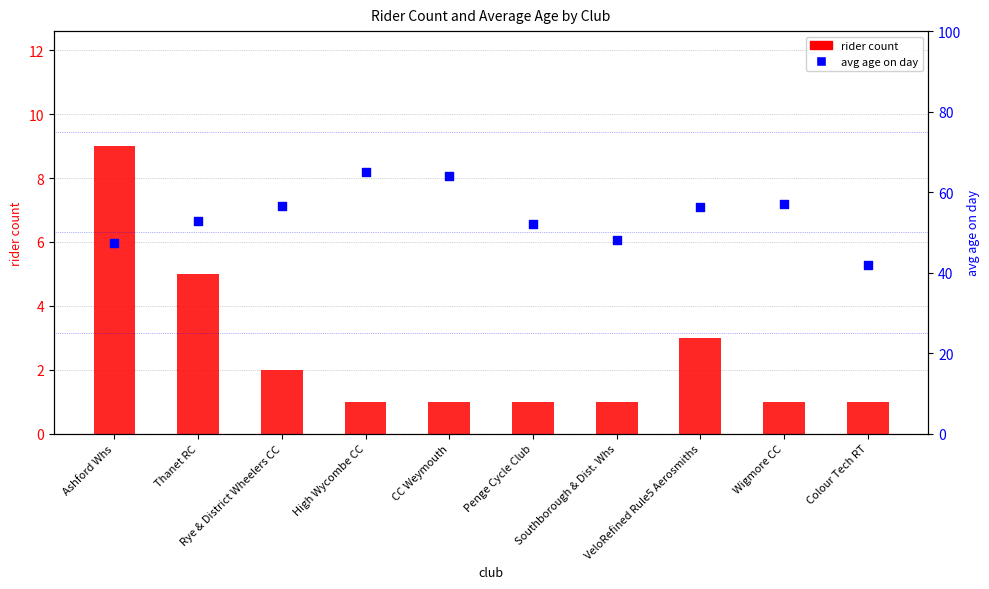

What are all the series names shown in the legend?

rider count, avg age on day